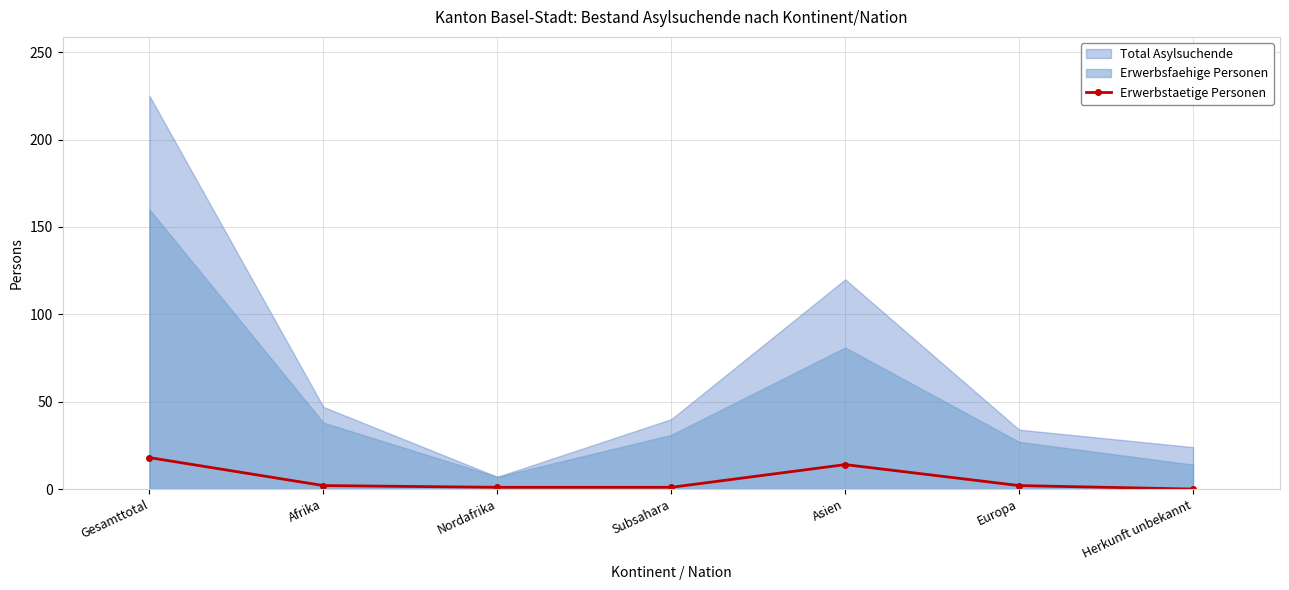

Reading right to left, extract all data points from this chart.

0	2	14	1	1	2	18